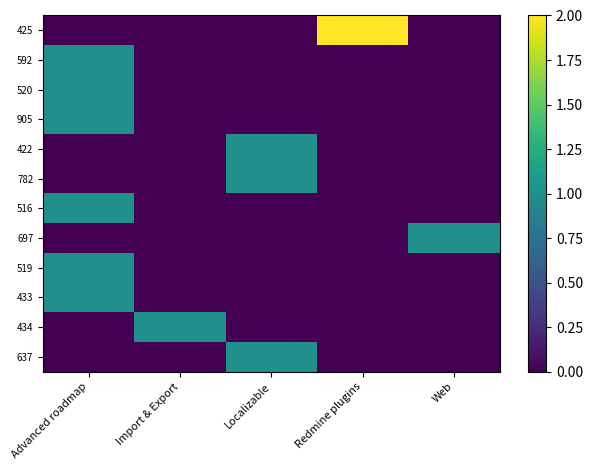

Reading left to right, extract all data points from this chart.

425: Advanced roadmap=0	Import & Export=0	Localizable=0	Redmine plugins=2	Web=0
592: Advanced roadmap=1	Import & Export=0	Localizable=0	Redmine plugins=0	Web=0
520: Advanced roadmap=1	Import & Export=0	Localizable=0	Redmine plugins=0	Web=0
905: Advanced roadmap=1	Import & Export=0	Localizable=0	Redmine plugins=0	Web=0
422: Advanced roadmap=0	Import & Export=0	Localizable=1	Redmine plugins=0	Web=0
782: Advanced roadmap=0	Import & Export=0	Localizable=1	Redmine plugins=0	Web=0
516: Advanced roadmap=1	Import & Export=0	Localizable=0	Redmine plugins=0	Web=0
697: Advanced roadmap=0	Import & Export=0	Localizable=0	Redmine plugins=0	Web=1
519: Advanced roadmap=1	Import & Export=0	Localizable=0	Redmine plugins=0	Web=0
433: Advanced roadmap=1	Import & Export=0	Localizable=0	Redmine plugins=0	Web=0
434: Advanced roadmap=0	Import & Export=1	Localizable=0	Redmine plugins=0	Web=0
637: Advanced roadmap=0	Import & Export=0	Localizable=1	Redmine plugins=0	Web=0